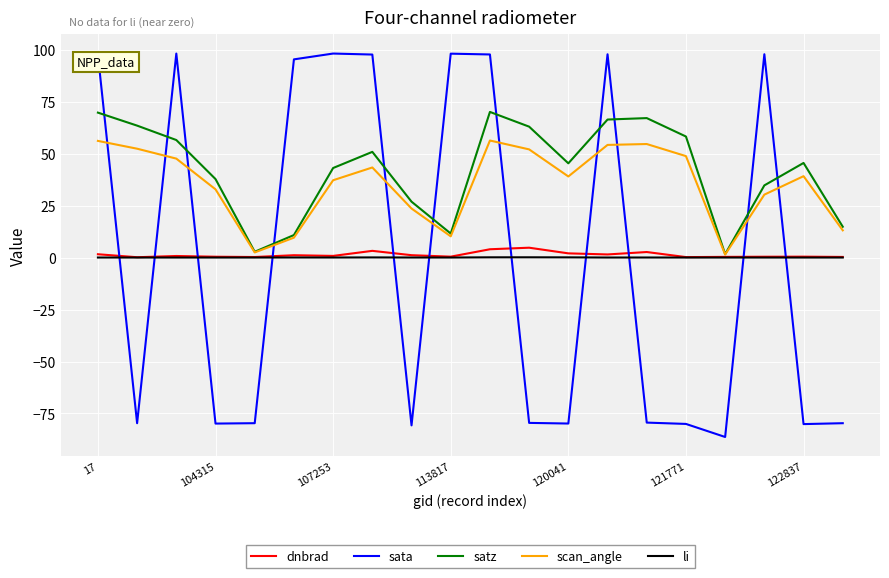

True or false: sata and dnbrad cross at least once.

True